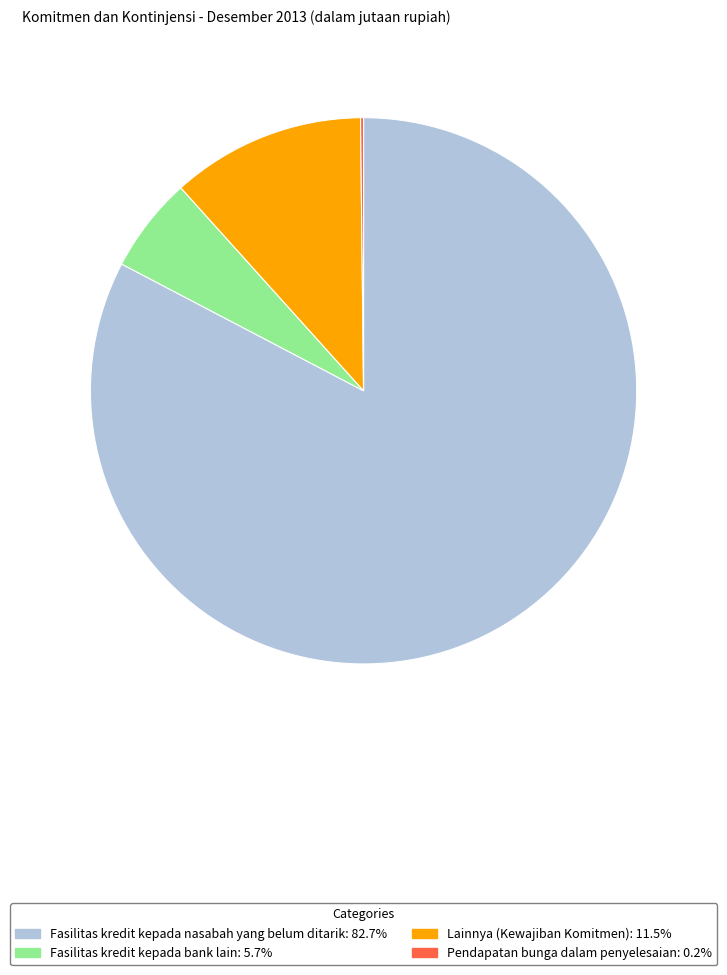

Combined, do Fasilitas kredit kepada bank lain: 5.7% and Lainnya (Kewajiban Komitmen): 11.5% account for over 50%?

No